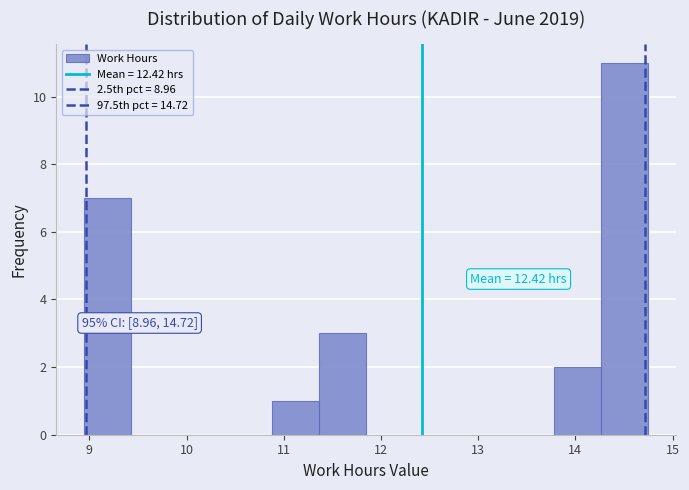

Which range on the x-axis has the tallest bar?

14.3 to 14.8